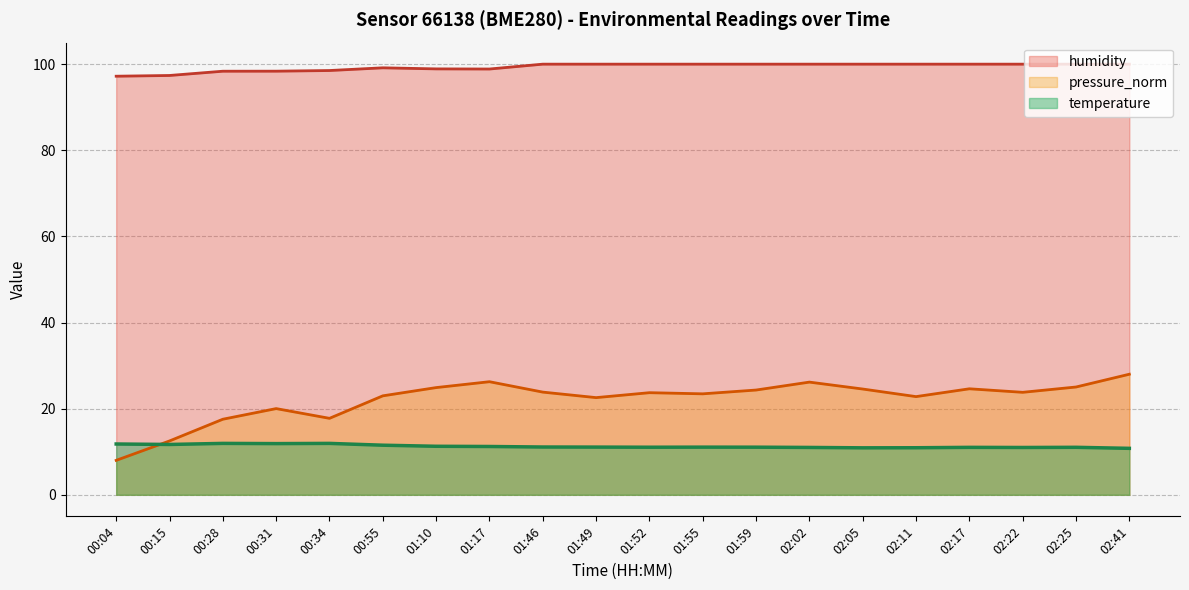

At which label does temperature first exceed 11?

00:04